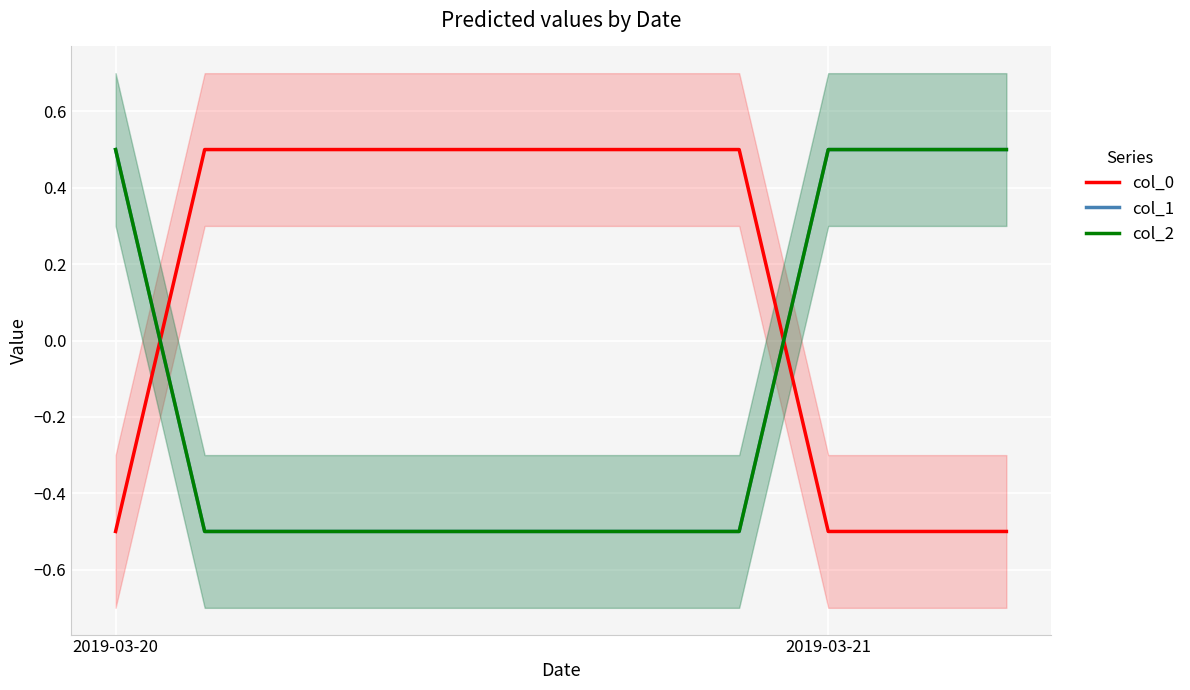

Between 4 and 8, which series saw the biggest shift?

col_0